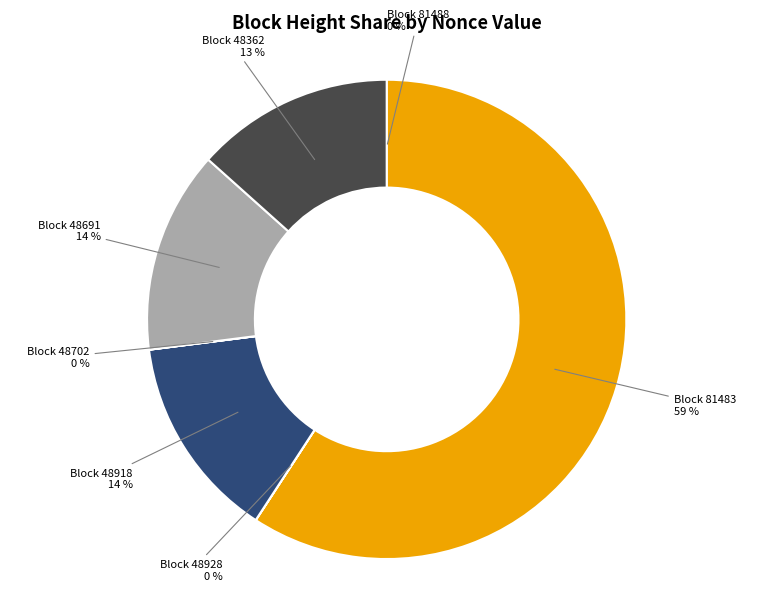

To the nearest percent, what is the average slice percentage?

14%